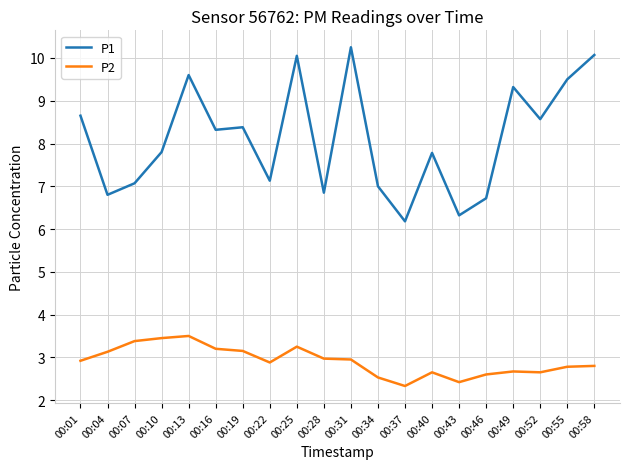

How many lines are shown in the chart?

2